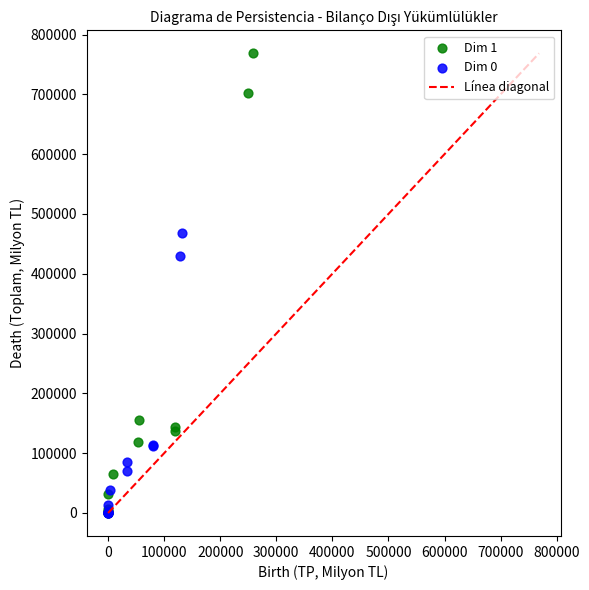

Which series reaches the maximum Y coordinate?

Dim 1